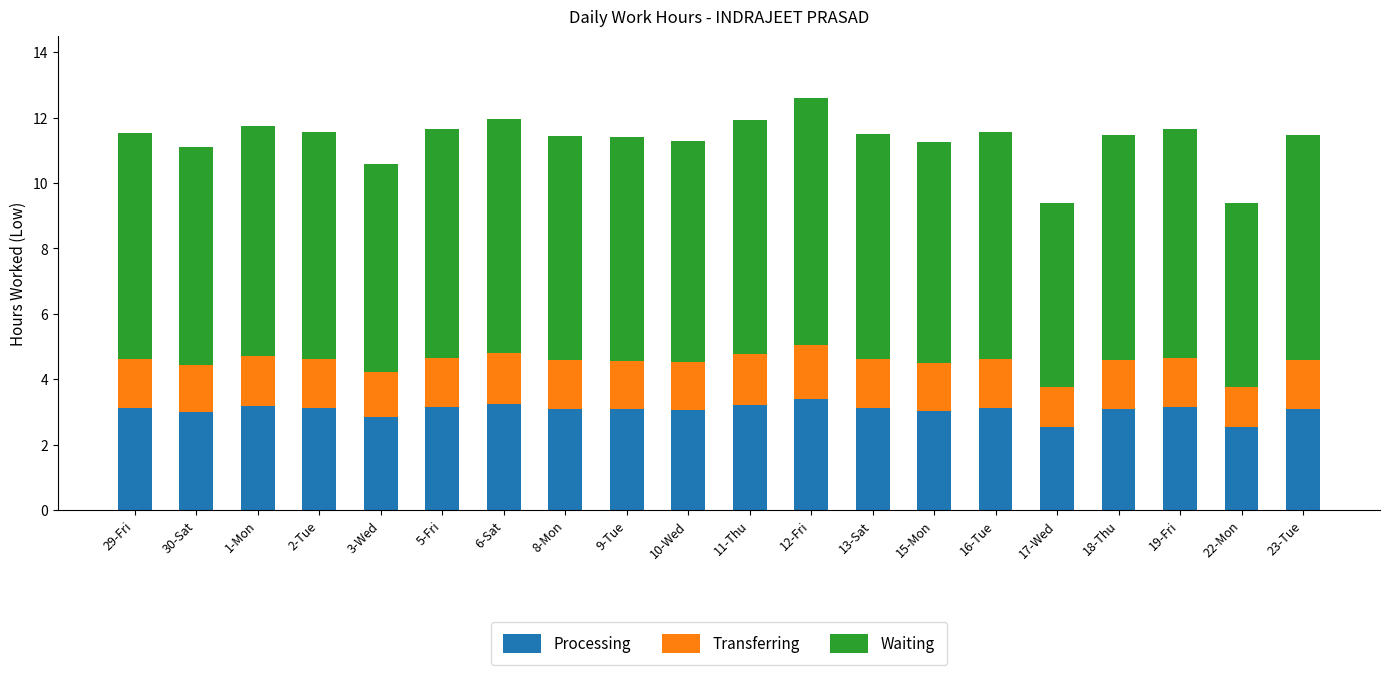

What is the total value across all series at 19-Fri?

11.7